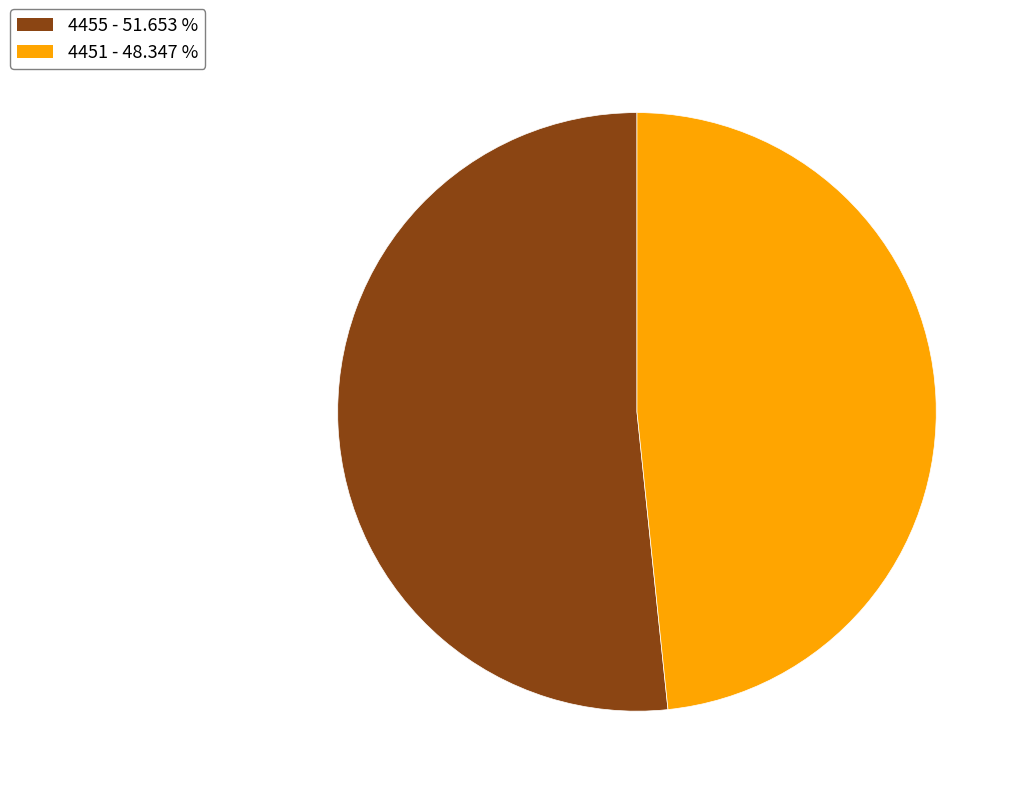

What is the smallest slice in the pie chart?

4451